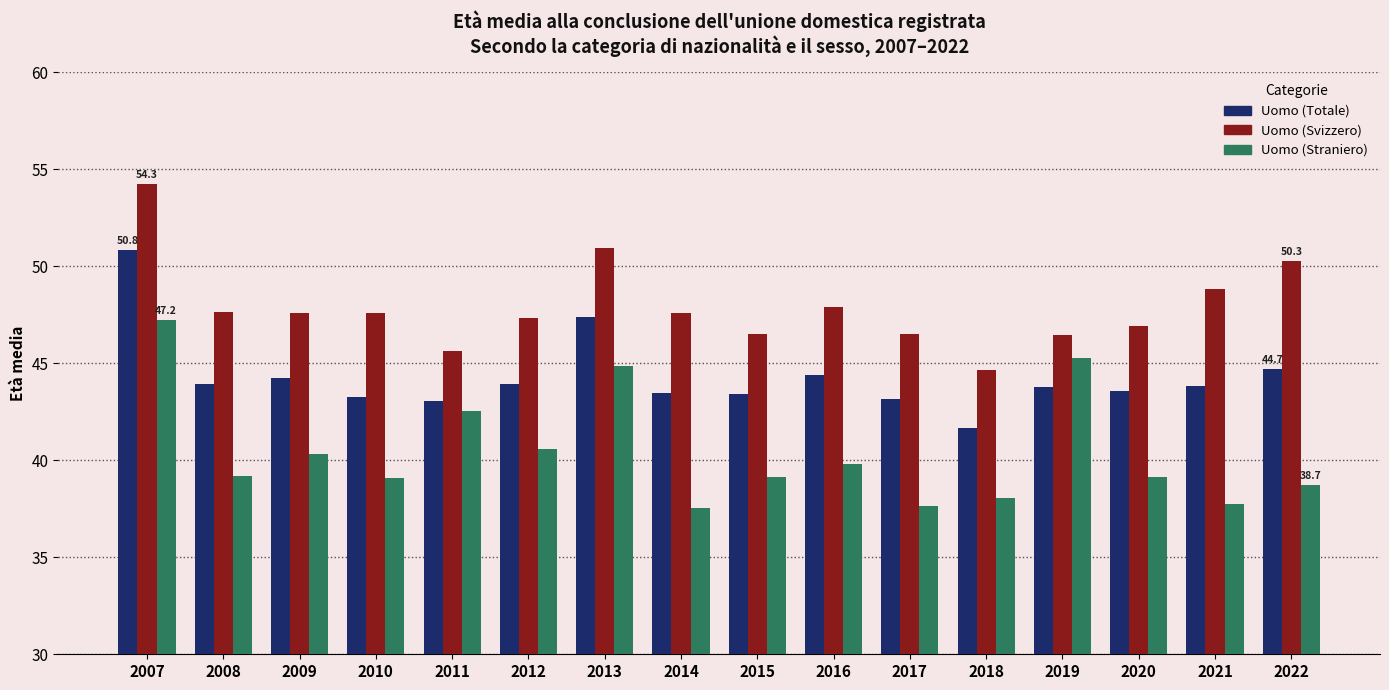

How many groups of bars are there?

16